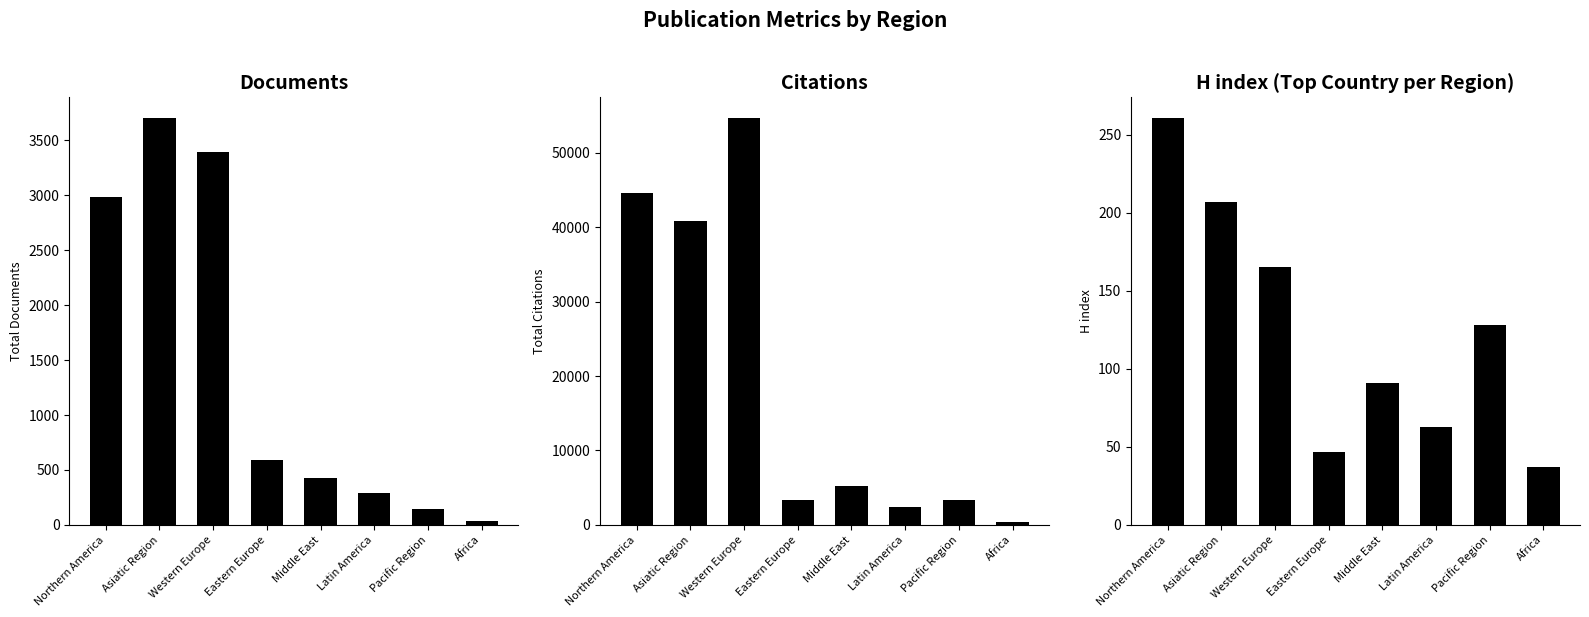

What is the sum of the Documents values at Eastern Europe and Northern America?

3579